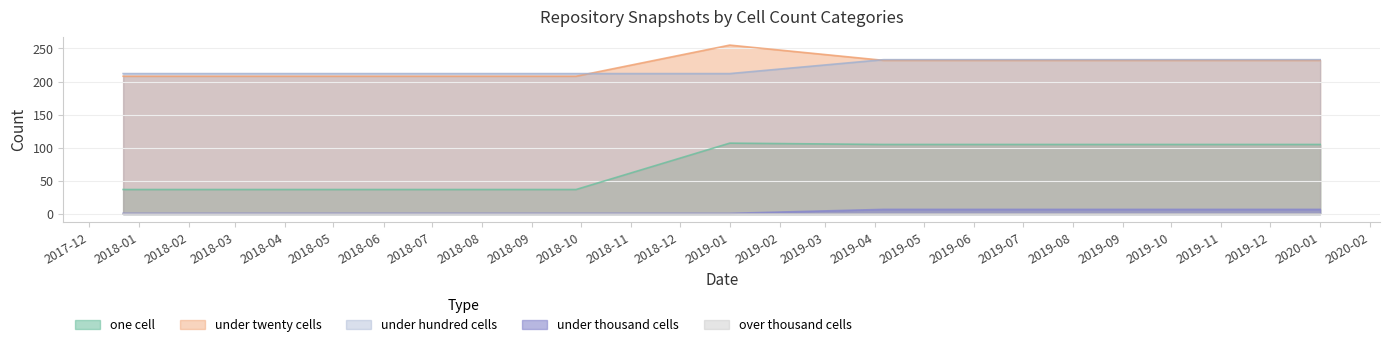

How many data points in one_cell are above 105?

1